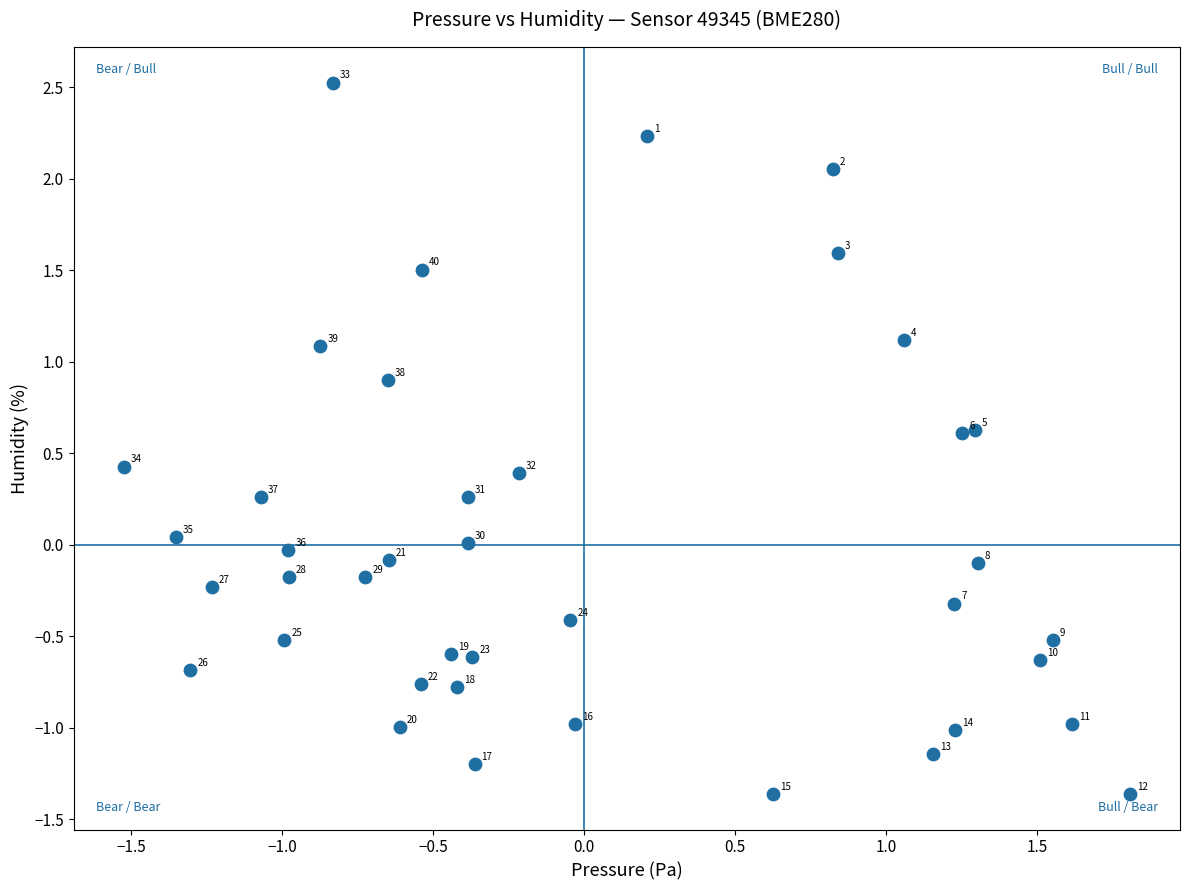

What is the range of Y values (max minus min)?

3.9